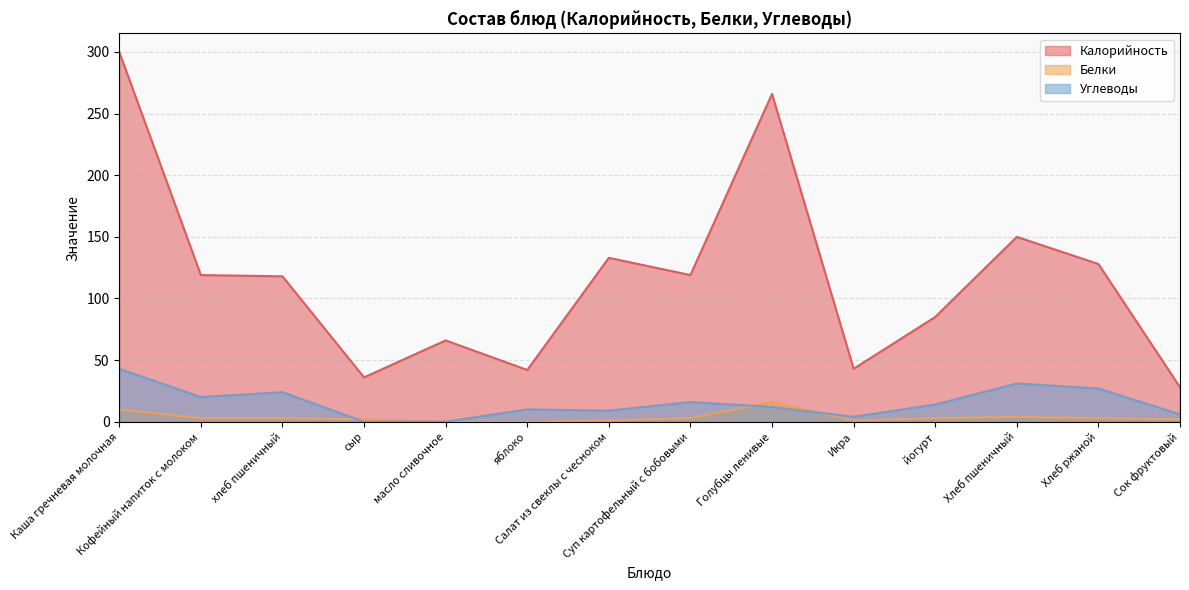

Which series changed the most between Каша гречневая молочная and Икра?

Калорийность